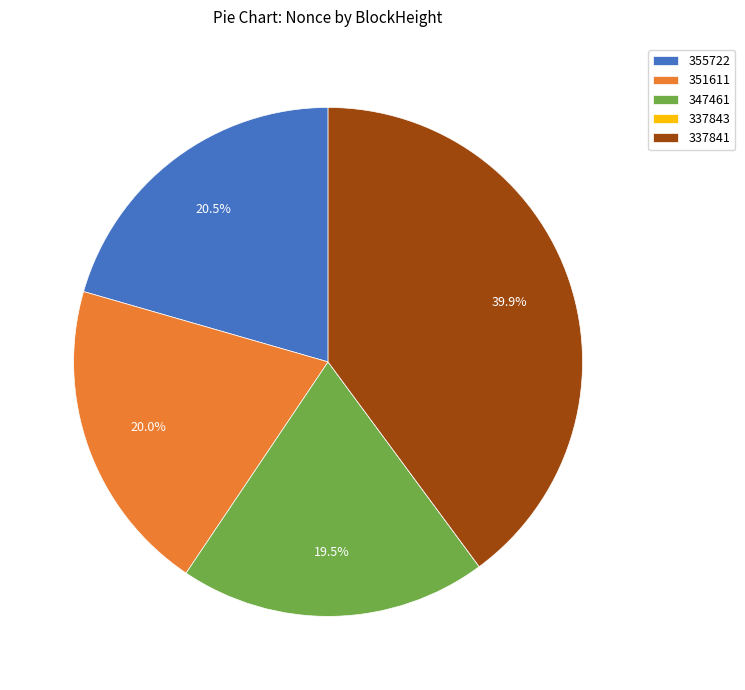

What portion of the pie excludes 337841?

60.1%